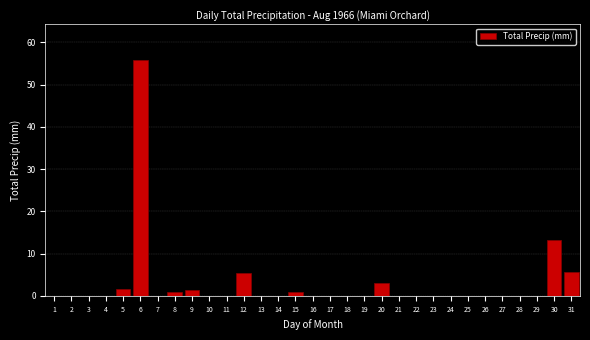

The value at 5 is 1.5. True or false?

True